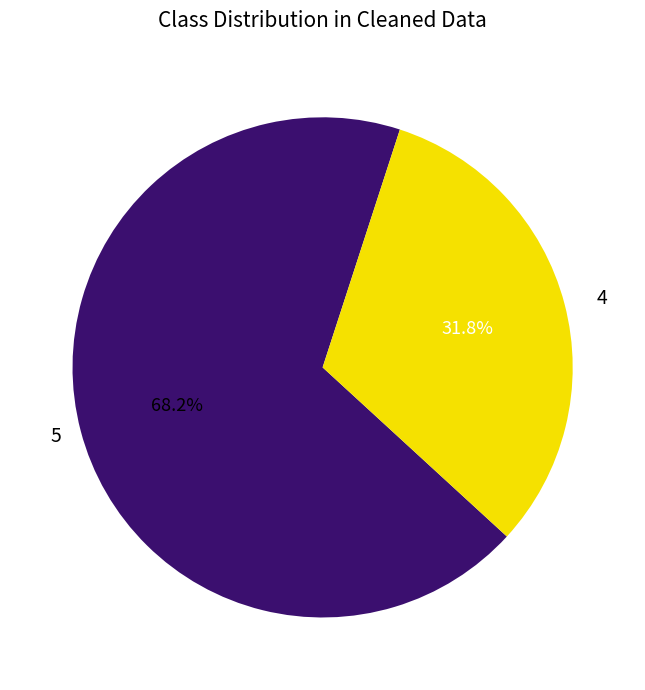

True or false: 4 accounts for 32% of the total.

True